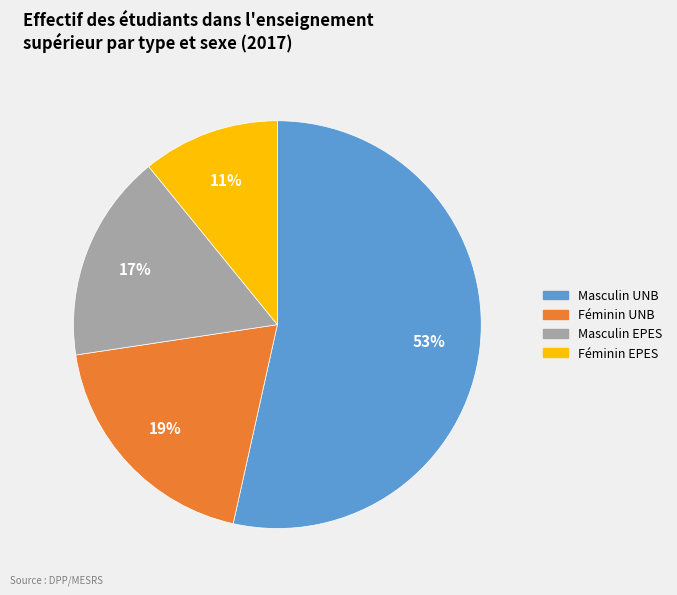

Which slice is the smallest?

Féminin EPES